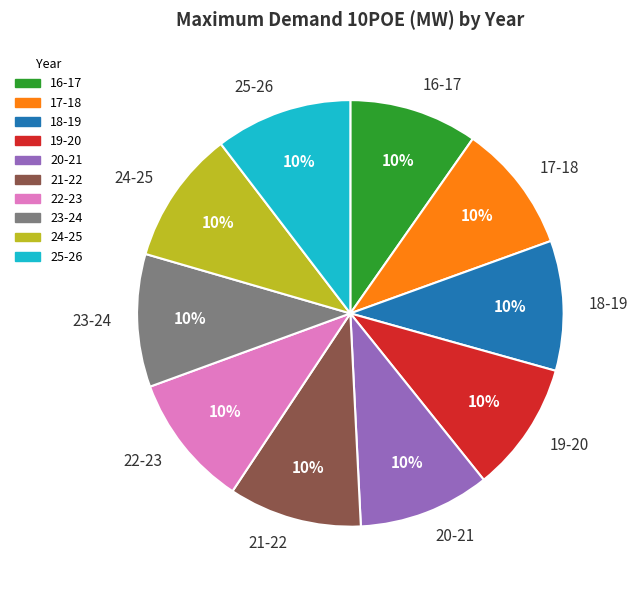

Combined, do 17-18 and 22-23 account for over 50%?

No